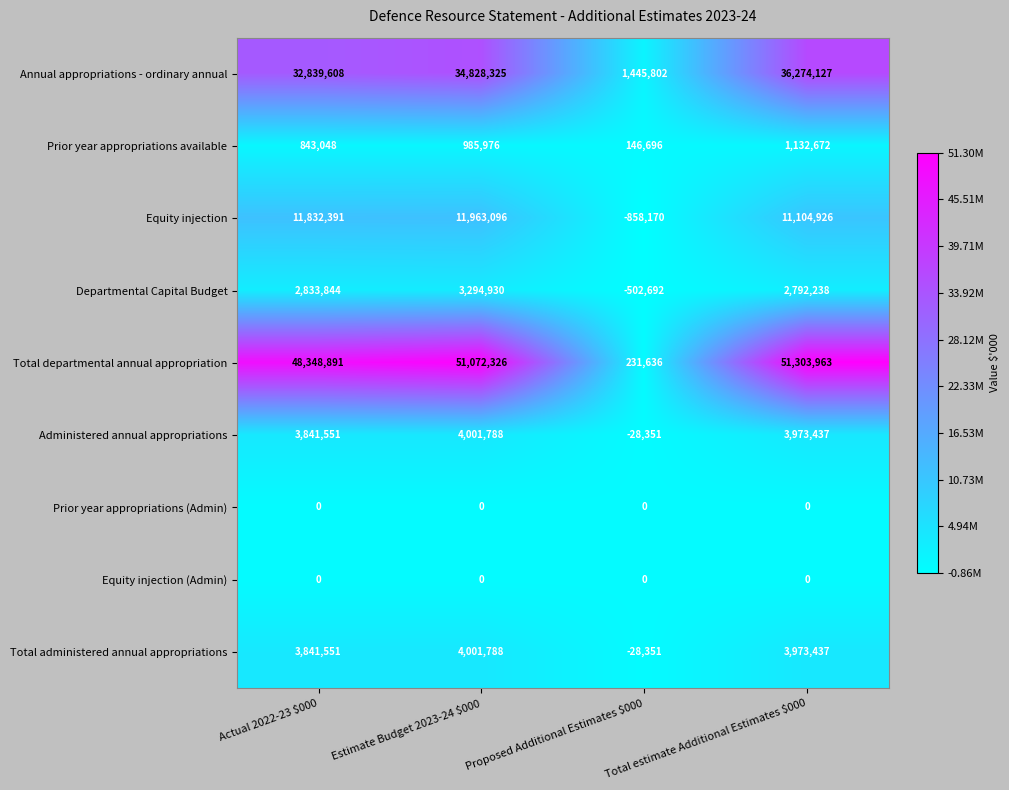

What is the minimum value shown in the chart?

-858170